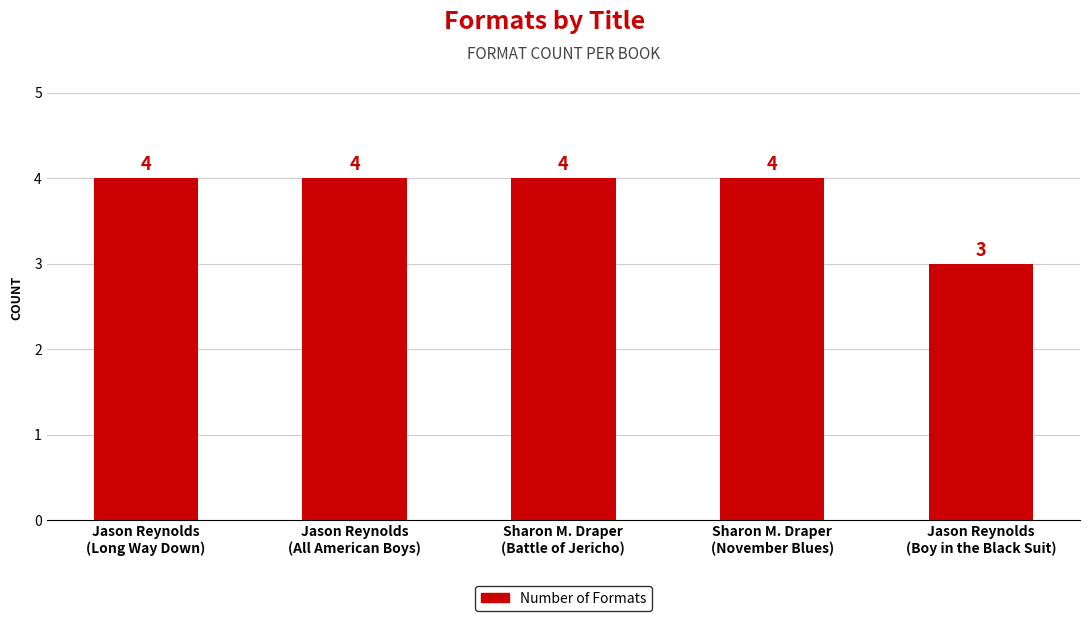

What is the label of the 3rd bar from the left?

Sharon M. Draper
(Battle of Jericho)